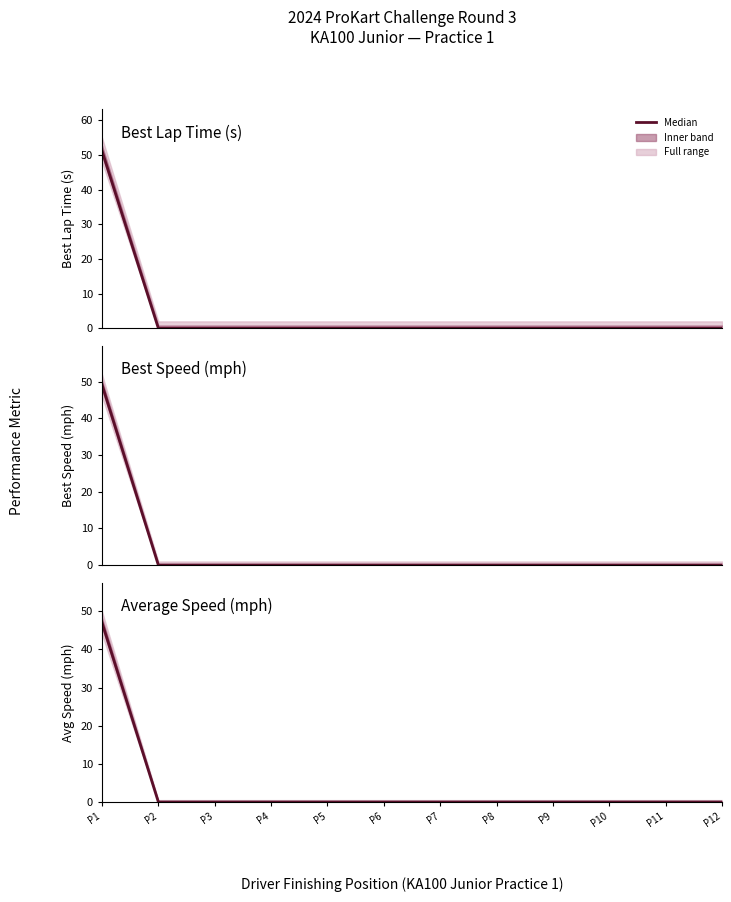

Reading left to right, extract all data points from this chart.

Best Lap Time (s) median: P1=51.2	P2=0.0	P3=0.0	P4=0.0	P5=0.0	P6=0.0	P7=0.0	P8=0.0	P9=0.0	P10=0.0	P11=0.0	P12=0.0
Best Speed (mph) median: P1=49.2	P2=0.0	P3=0.0	P4=0.0	P5=0.0	P6=0.0	P7=0.0	P8=0.0	P9=0.0	P10=0.0	P11=0.0	P12=0.0
Average Speed (mph) median: P1=47.1	P2=0.0	P3=0.0	P4=0.0	P5=0.0	P6=0.0	P7=0.0	P8=0.0	P9=0.0	P10=0.0	P11=0.0	P12=0.0